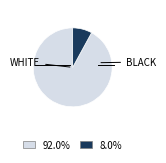

Does any single category account for the majority?

Yes